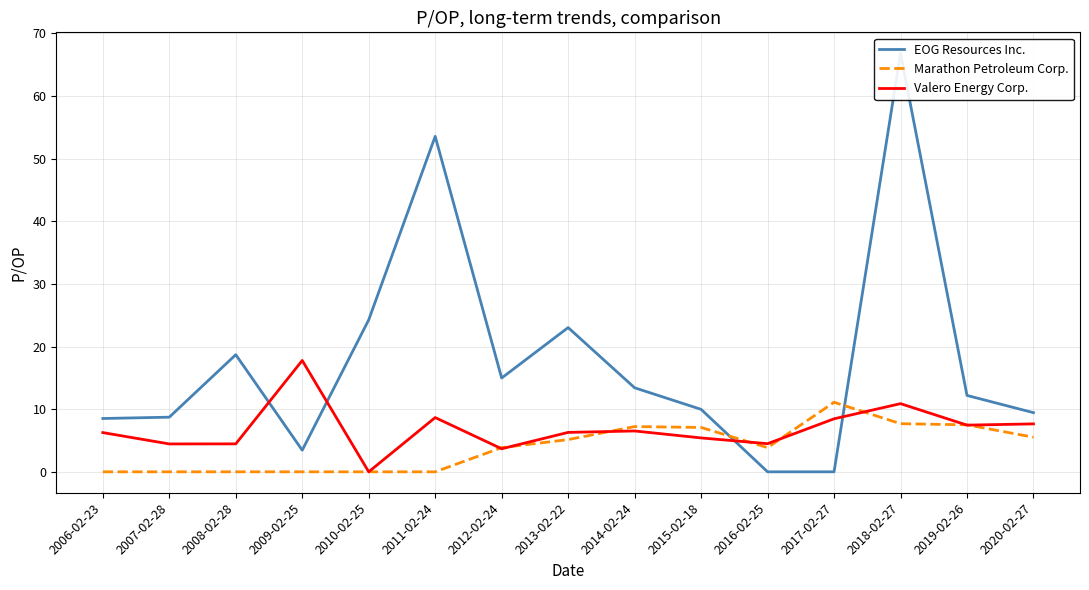

What is the difference between the maximum and minimum values in the EOG Resources Inc. series?

66.8